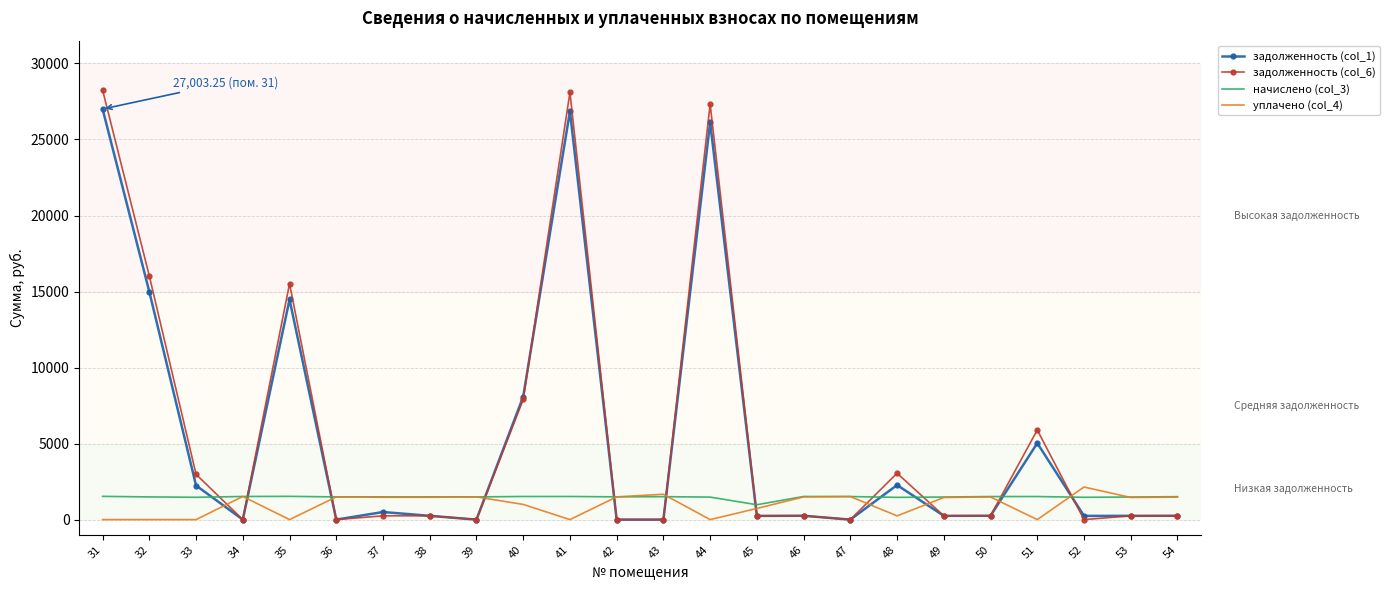

What is the total value across all series at 34?

3042.6